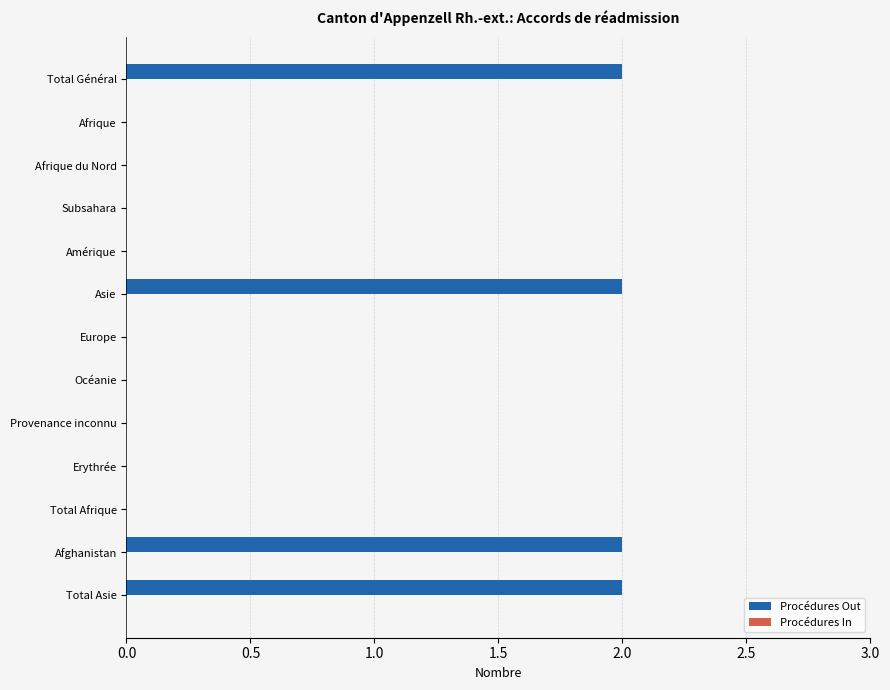

Reading bottom to top, extract all data points from this chart.

Total Asie=2	Afghanistan=2	Total Afrique=0	Erythrée=0	Provenance inconnu=0	Océanie=0	Europe=0	Asie=2	Amérique=0	Subsahara=0	Afrique du Nord=0	Afrique=0	Total Général=2